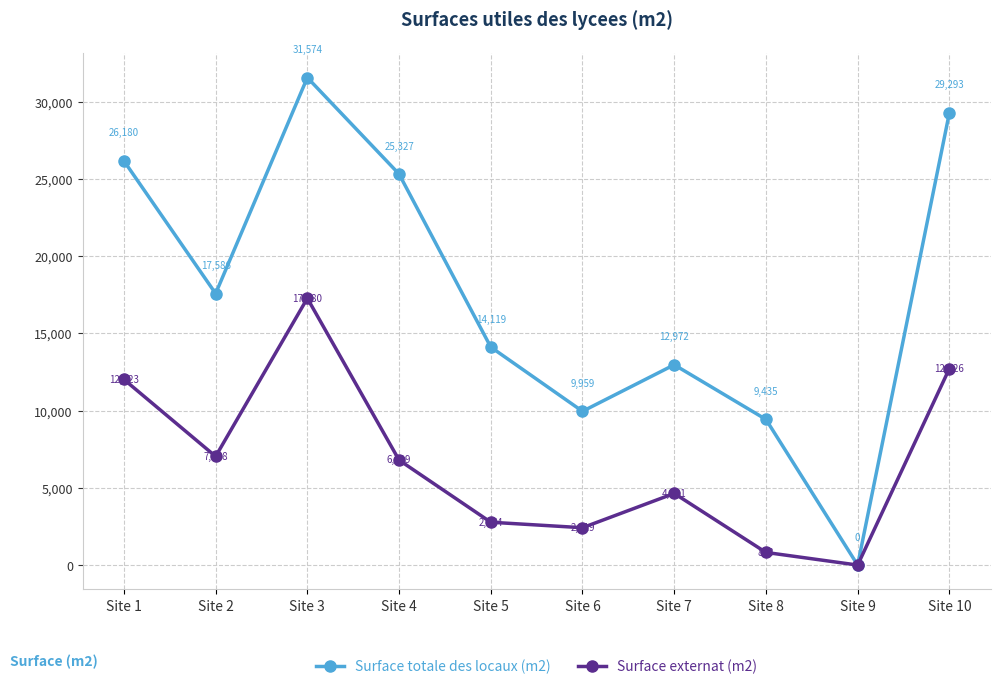

At Site 1, list the series in order from smallest to largest.

Surface externat (m2), Surface totale des locaux (m2)